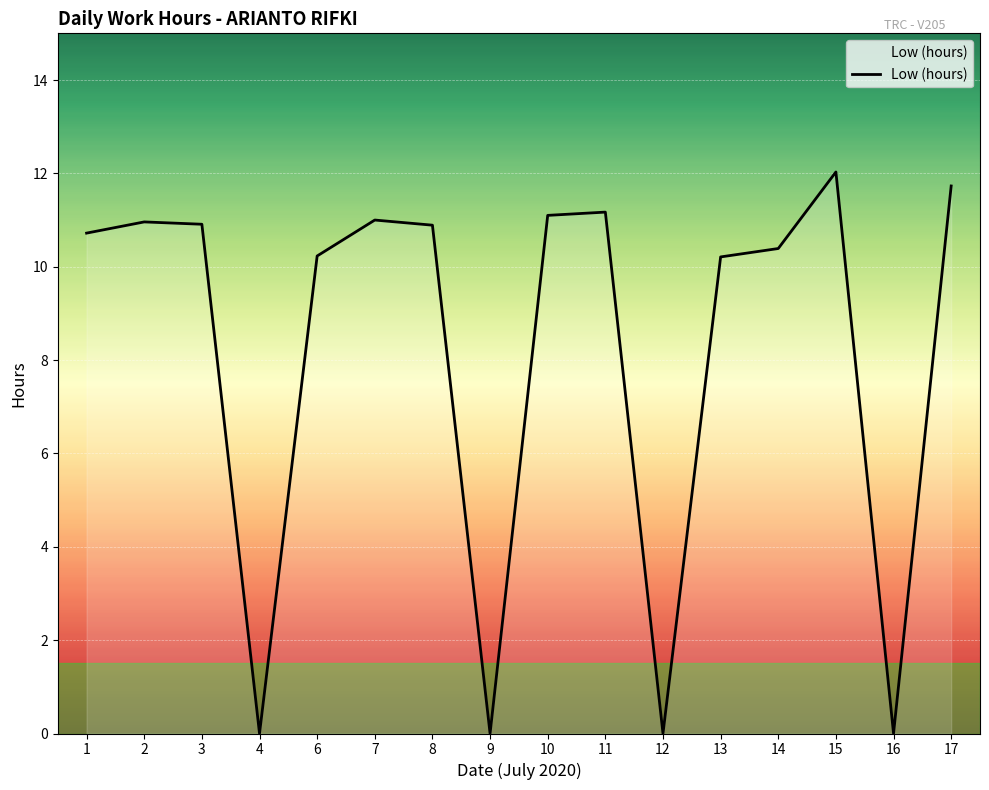

What is the change in value from 9 to 17?

+11.7